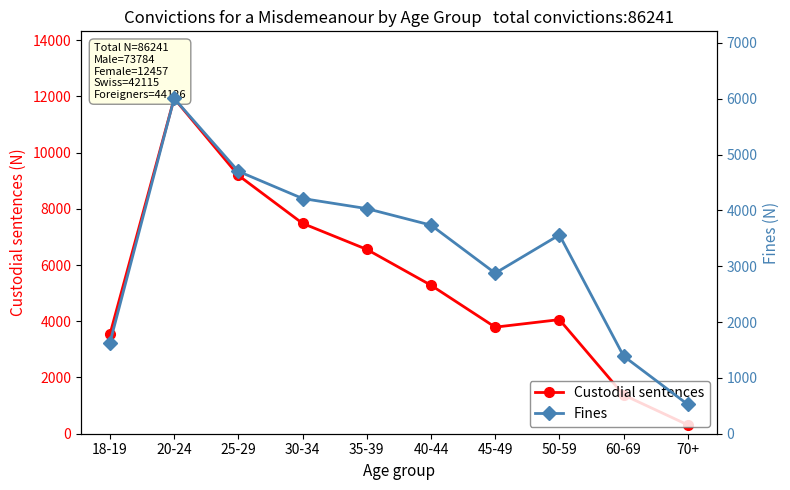

How many lines are shown in the chart?

2